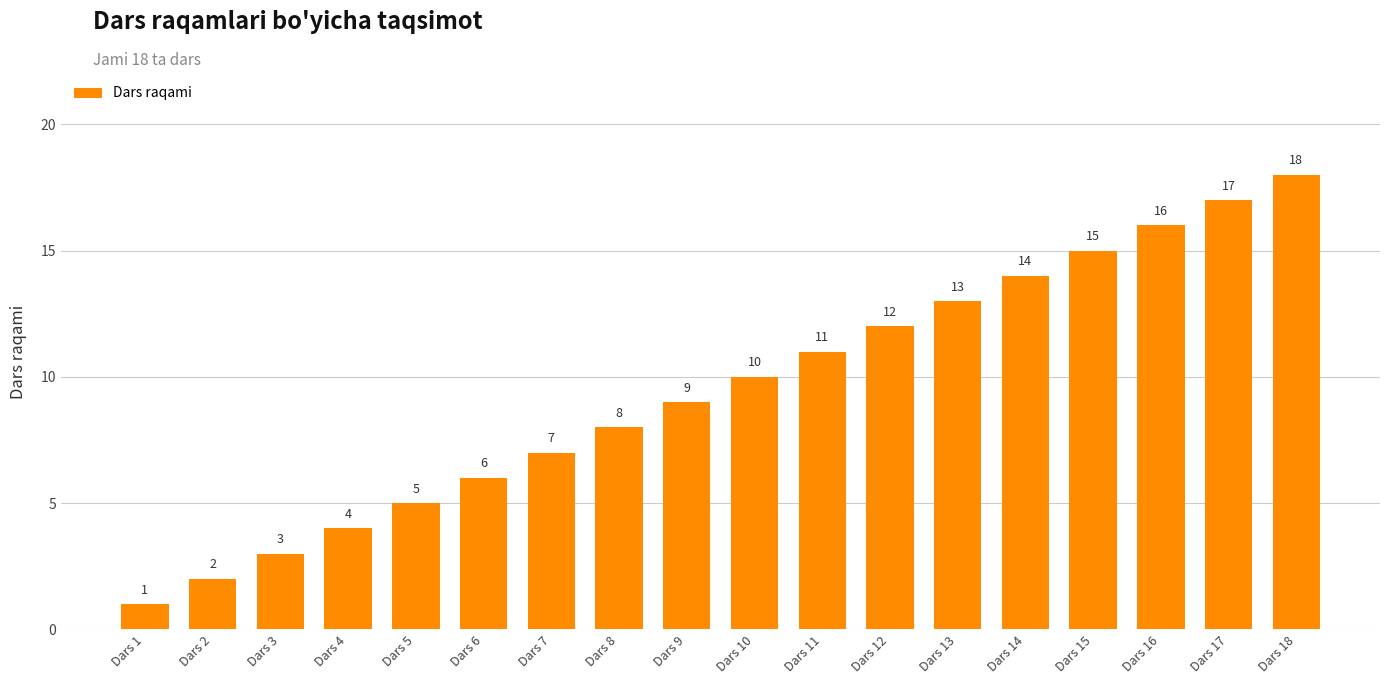

List the labels in order of value, largest first.

Dars 18, Dars 17, Dars 16, Dars 15, Dars 14, Dars 13, Dars 12, Dars 11, Dars 10, Dars 9, Dars 8, Dars 7, Dars 6, Dars 5, Dars 4, Dars 3, Dars 2, Dars 1